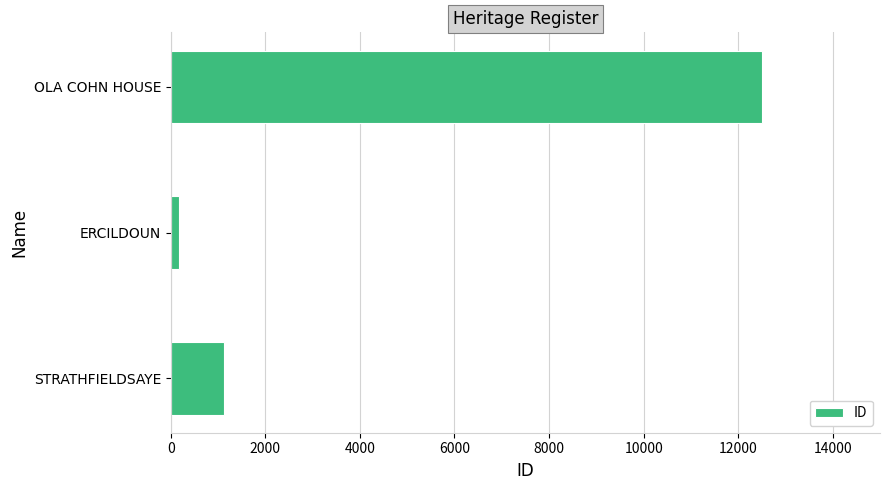

What is the approximate value at STRATHFIELDSAYE?

1128